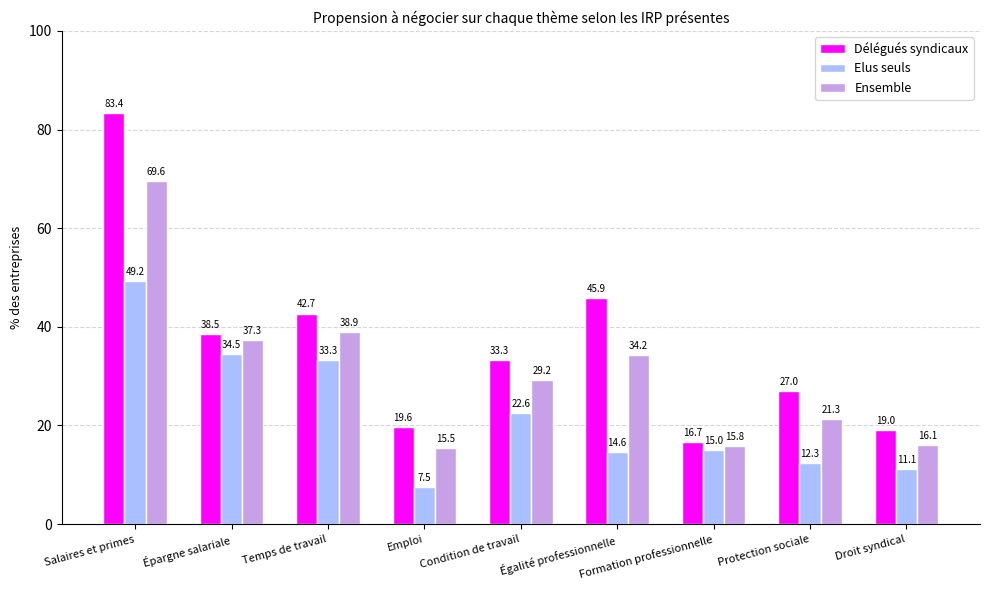

What is the difference between the Elus seuls values at Épargne salariale and Salaires et primes?

14.7